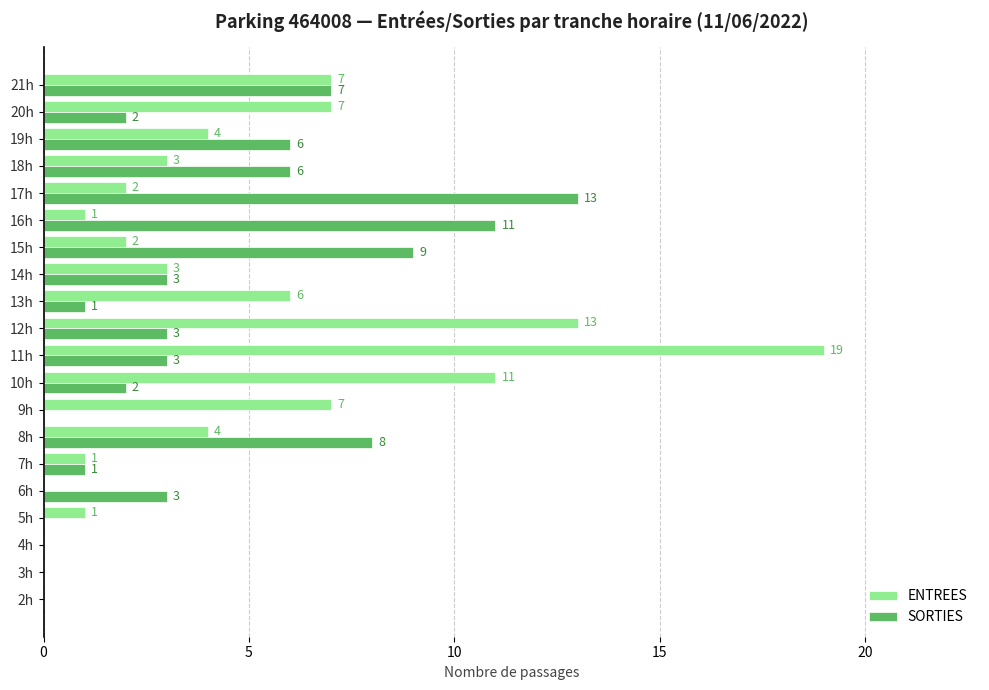

Is the value of SORTIES at 7h greater than the value of ENTREES at 13h?

No